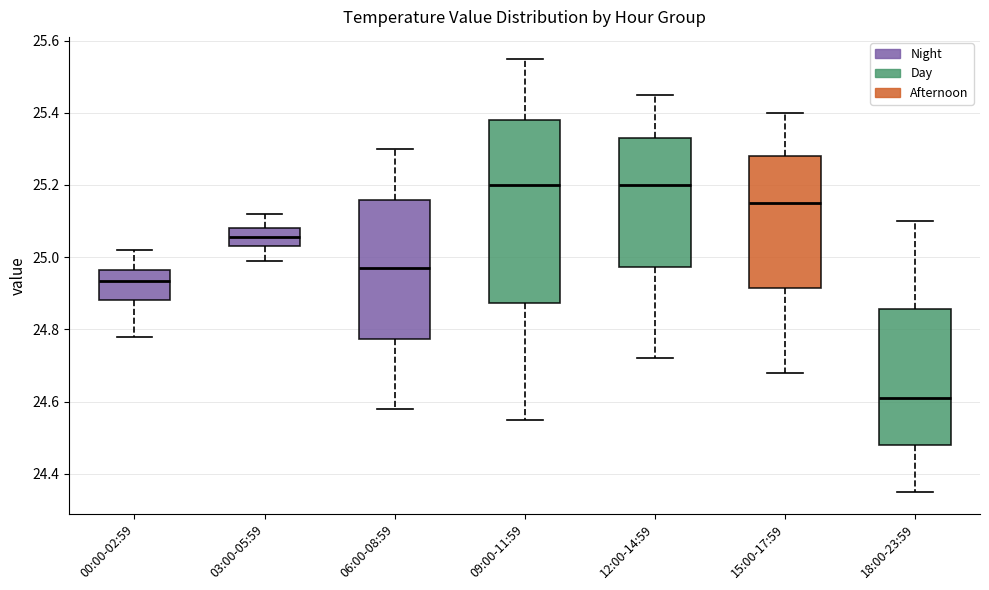

Which box's median line is the lowest?

18:00-23:59